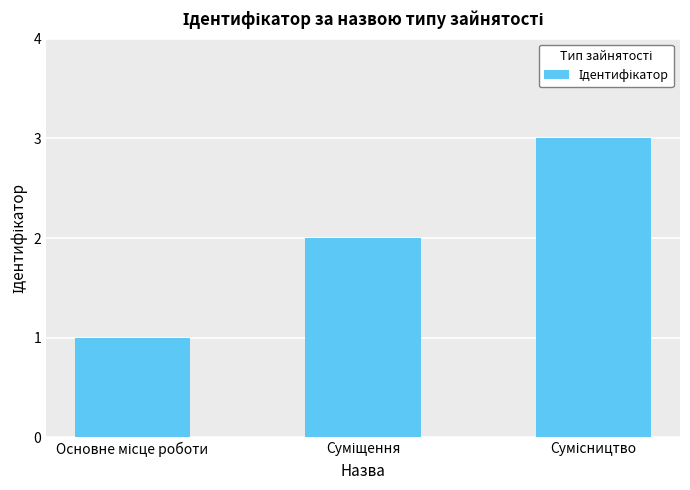

Reading left to right, extract all data points from this chart.

1	2	3